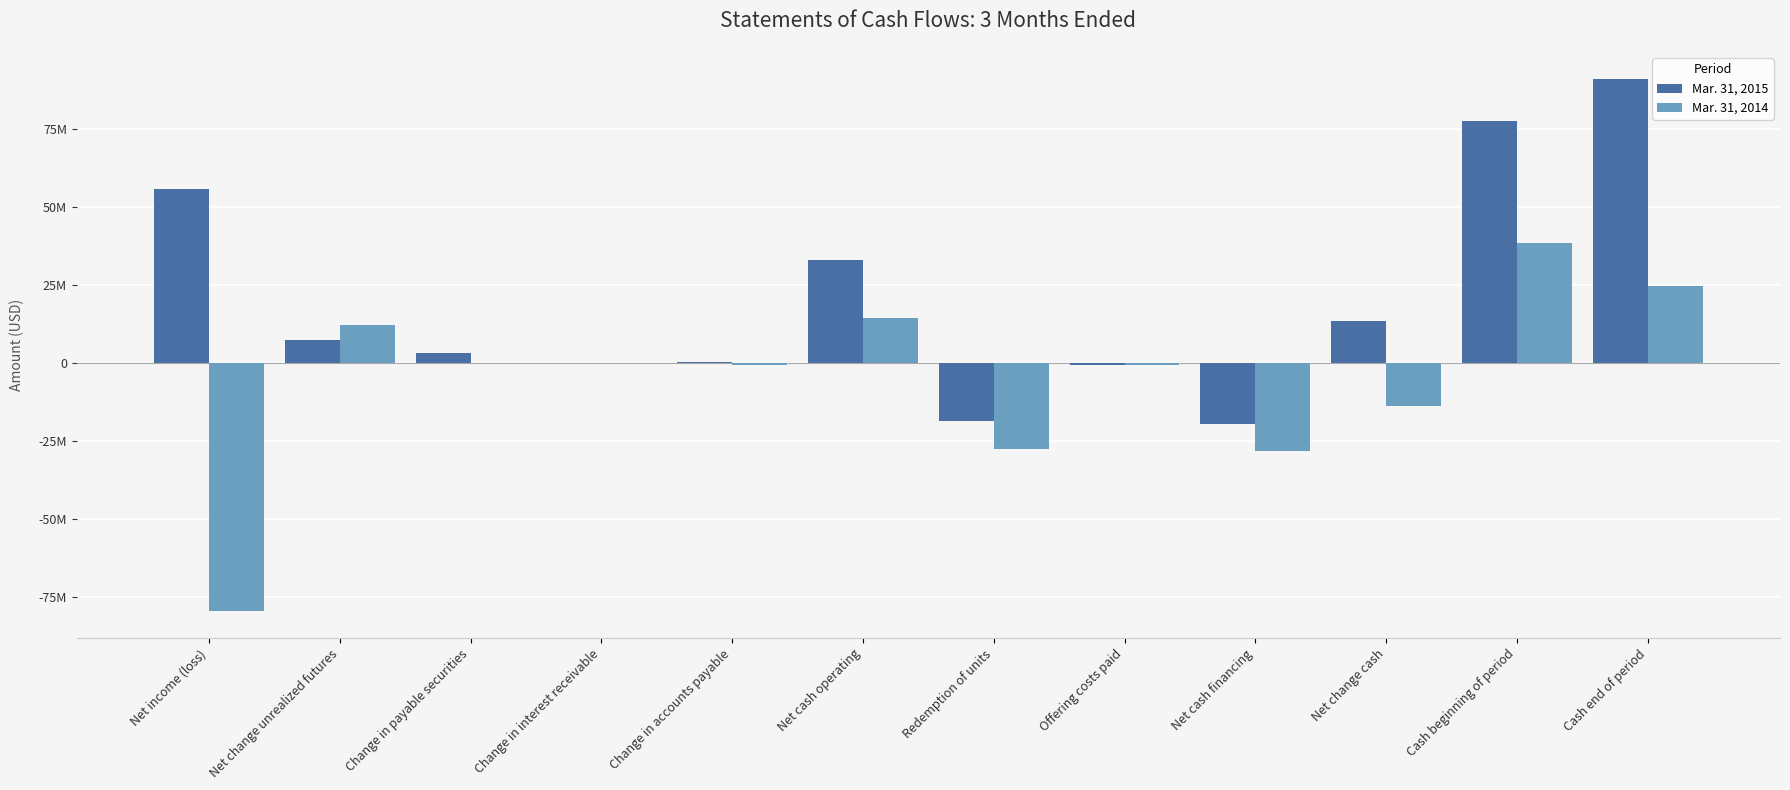

What is the difference between the second highest and minimum values in the Mar. 31, 2015 series?

97128200